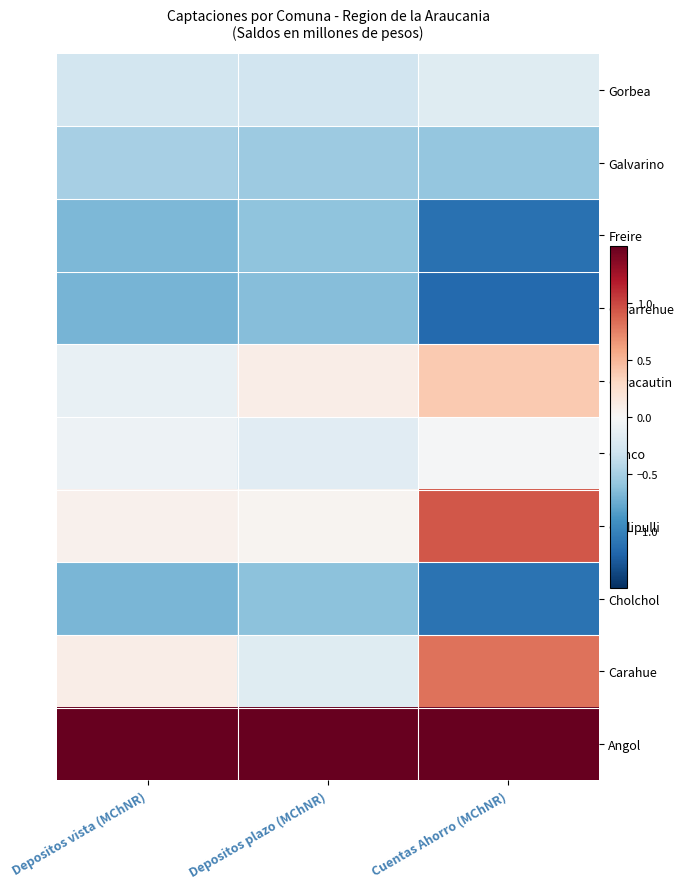

How many data points does each series have?

3